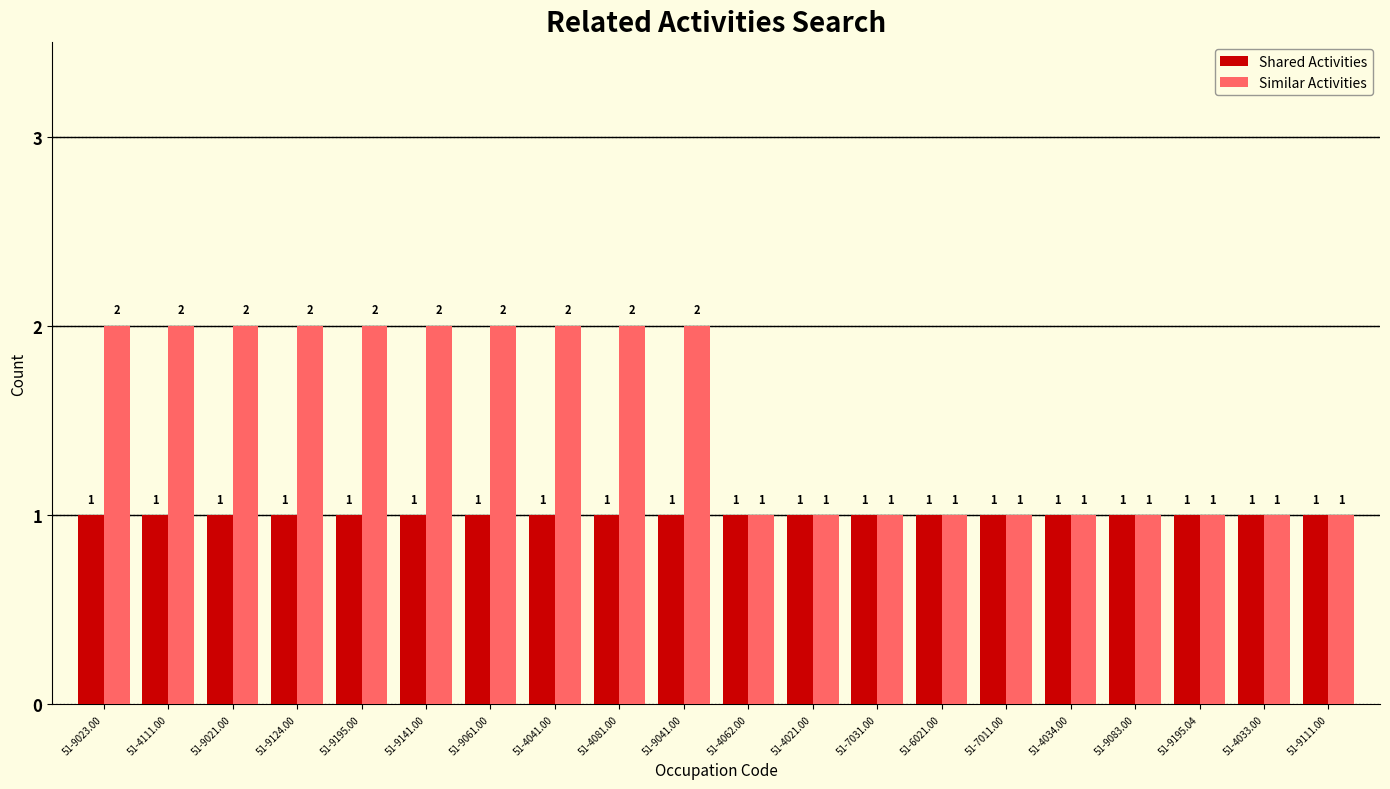

List the series in order of their overall mean, lowest first.

Shared Activities, Similar Activities